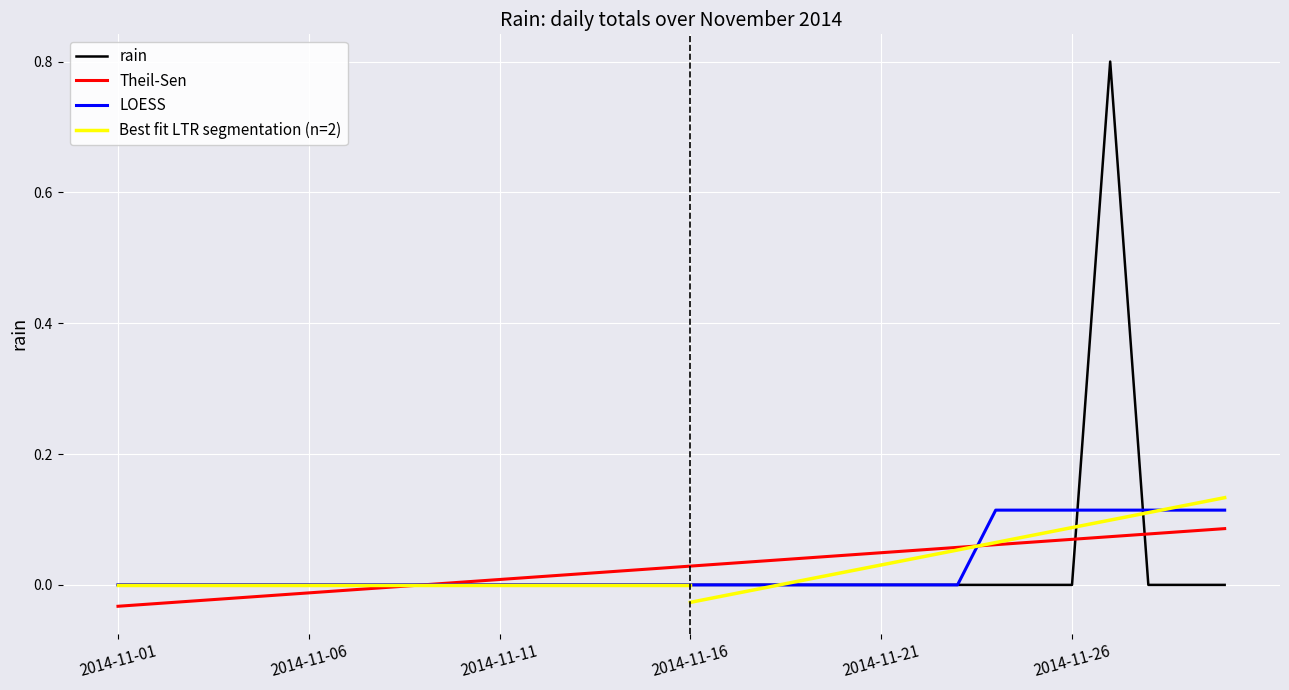

Reading right to left, what are all the values shown in this chart?

0.0	0.0	0.0	0.8	0.0	0.0	0.0	0.0	0.0	0.0	0.0	0.0	0.0	0.0	0.0	0.0	0.0	0.0	0.0	0.0	0.0	0.0	0.0	0.0	0.0	0.0	0.0	0.0	0.0	0.0